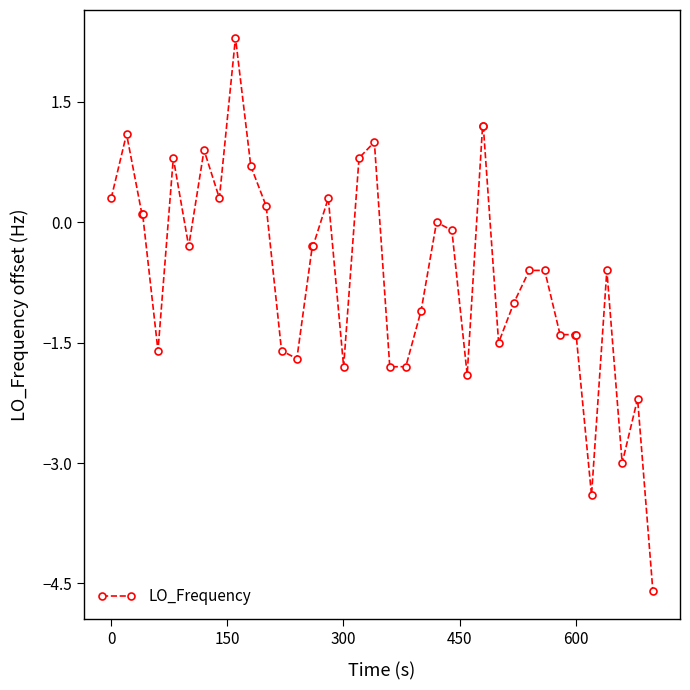

True or false: there are more than 1 points higher than both neighbors.

True